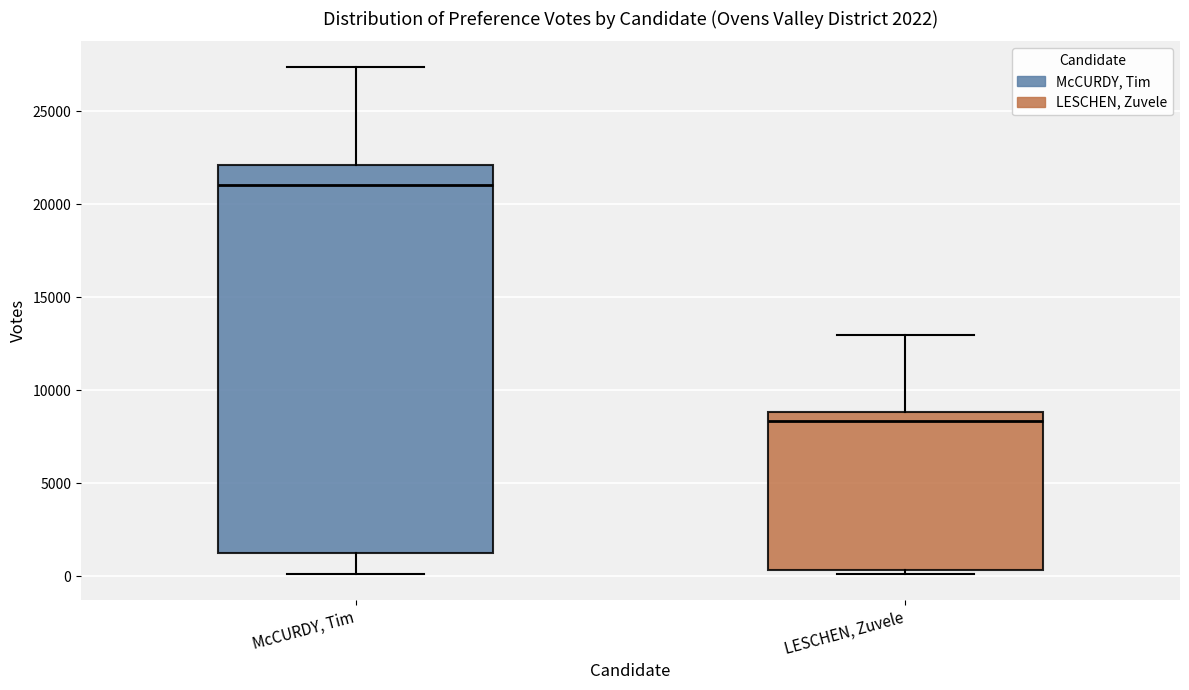

Which box is the tallest, from its lower edge to its upper edge?

McCURDY, Tim